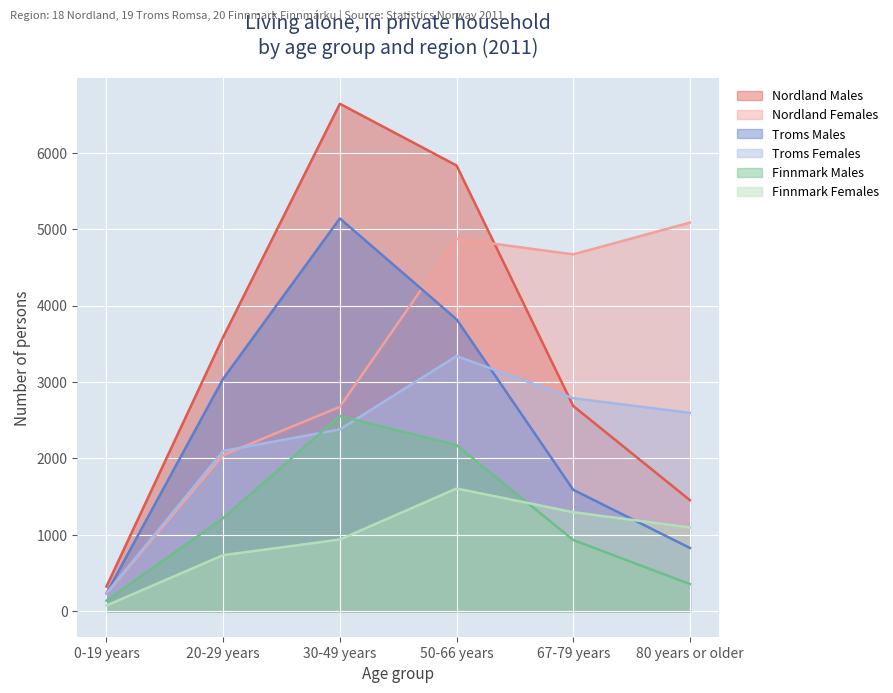

True or false: Finnmark Females has a value of 939 at 30-49 years.

True